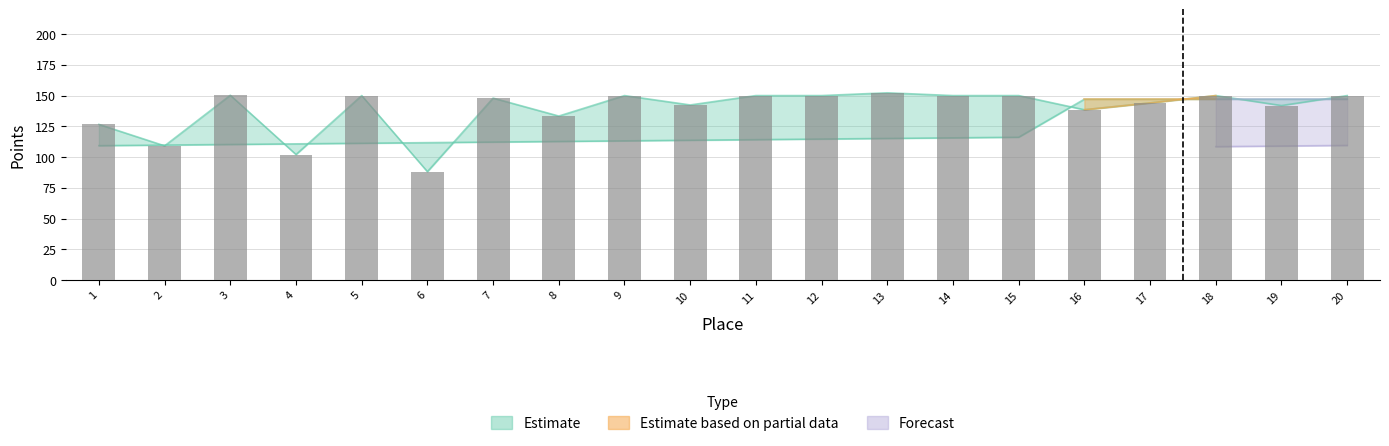

Rank the categories by value from highest to lowest.

13, 3, 5, 9, 11, 12, 14, 15, 18, 20, 7, 17, 10, 19, 16, 8, 1, 2, 4, 6